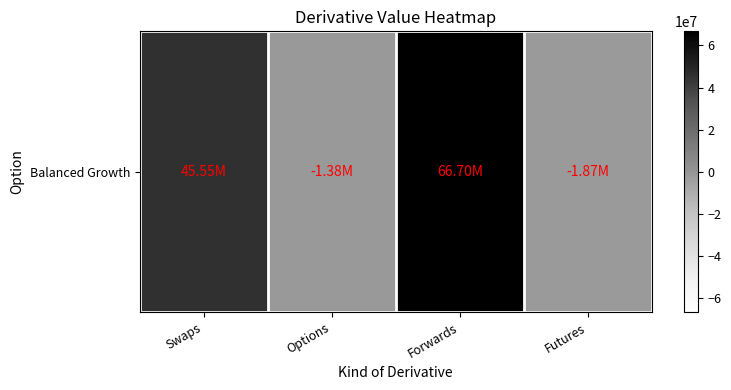

At which label does the data first exceed 45547002?

Forwards